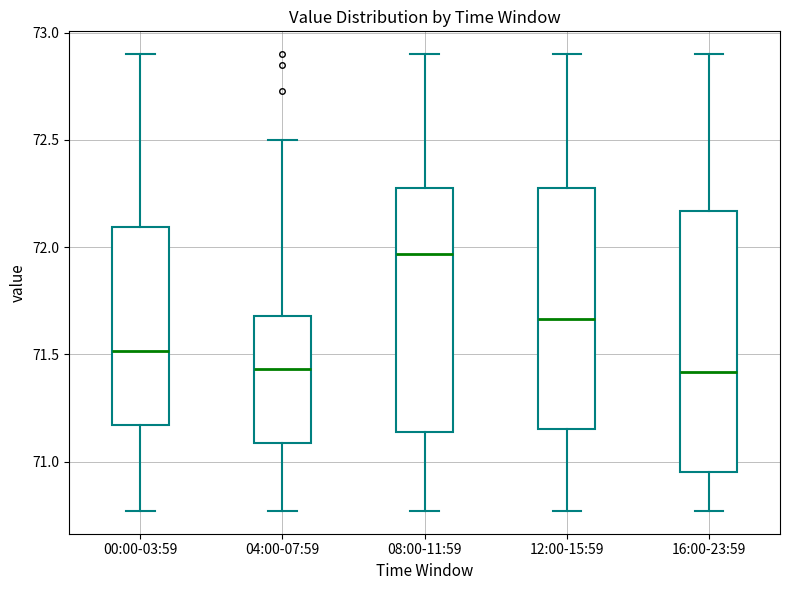

Where is the lower edge of the box for 16:00-23:59 on the y-axis? The values are not printed on the chart, so give them approximately, as read against the axis.

70.95